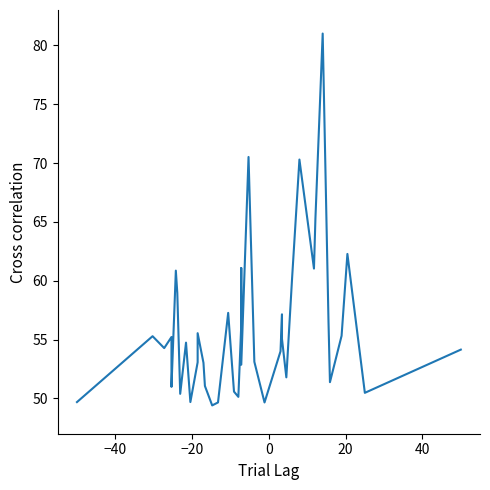

True or false: there are more than 0 points higher than both neighbors.

True